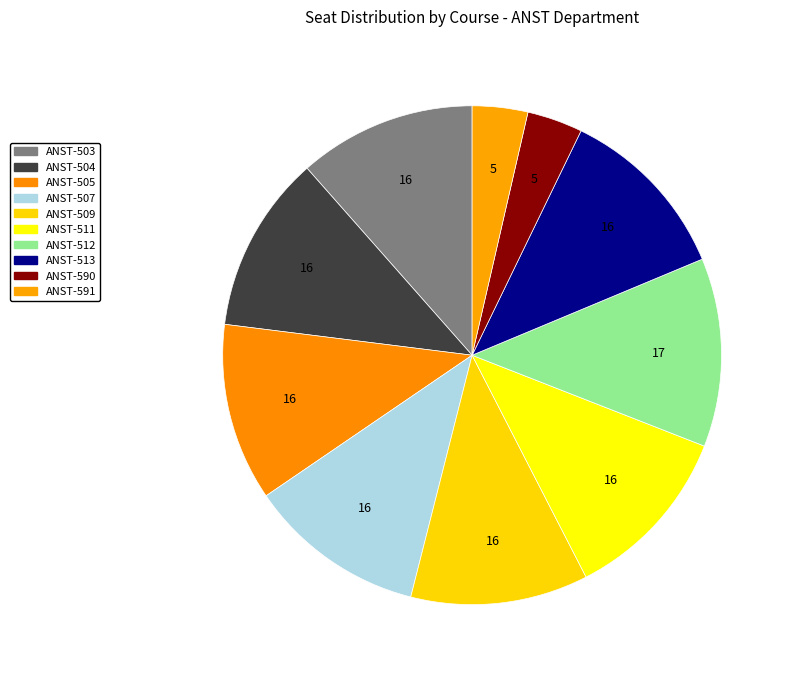

What portion of the pie excludes ANST-503?

88.5%